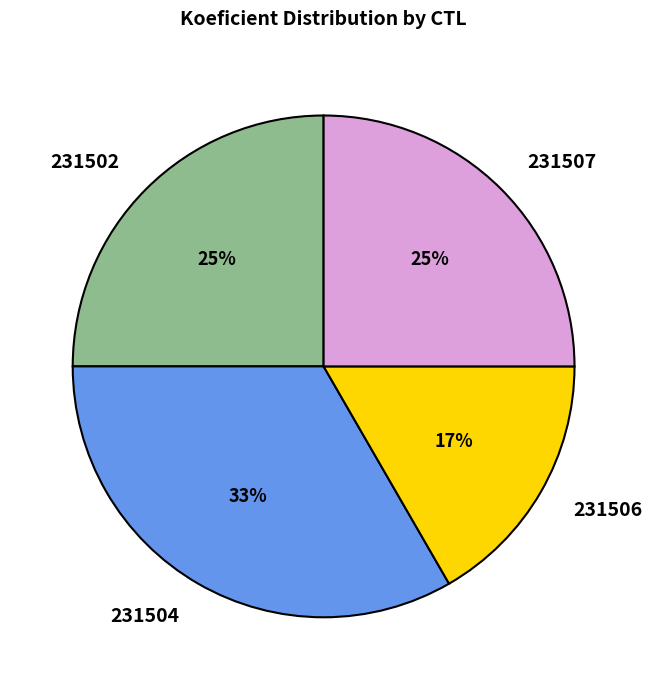

To the nearest percent, what is the difference between the 231504 and 231507 slice percentages?

8%